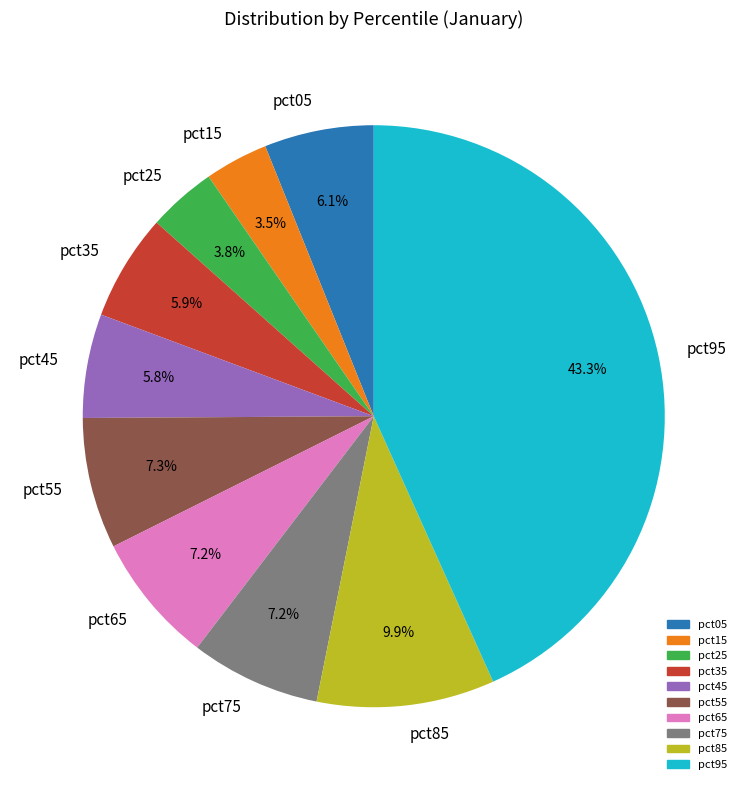

How many slices are in this pie chart?

10